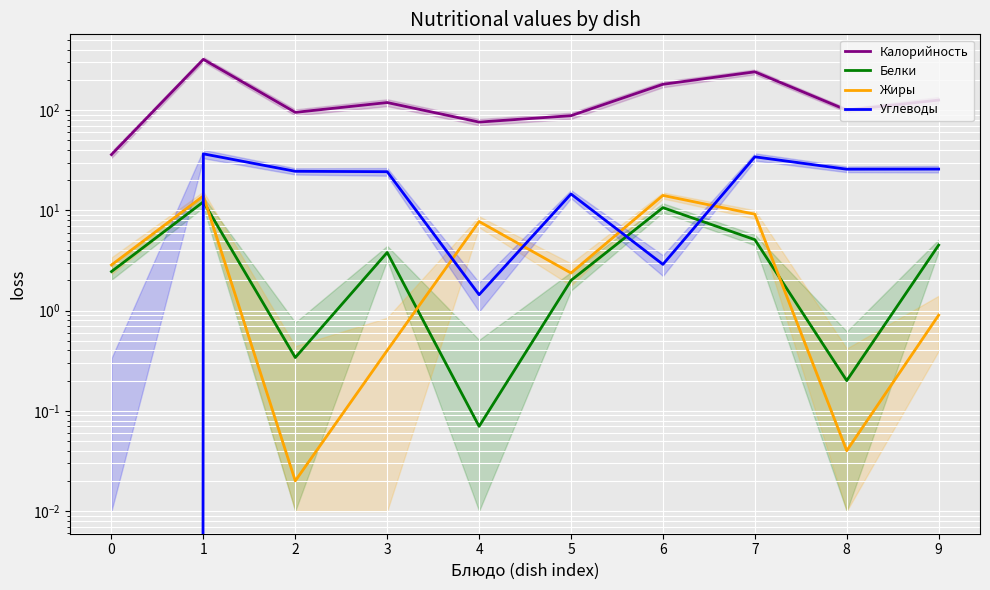

Where is the first local minimum for Белки?

2